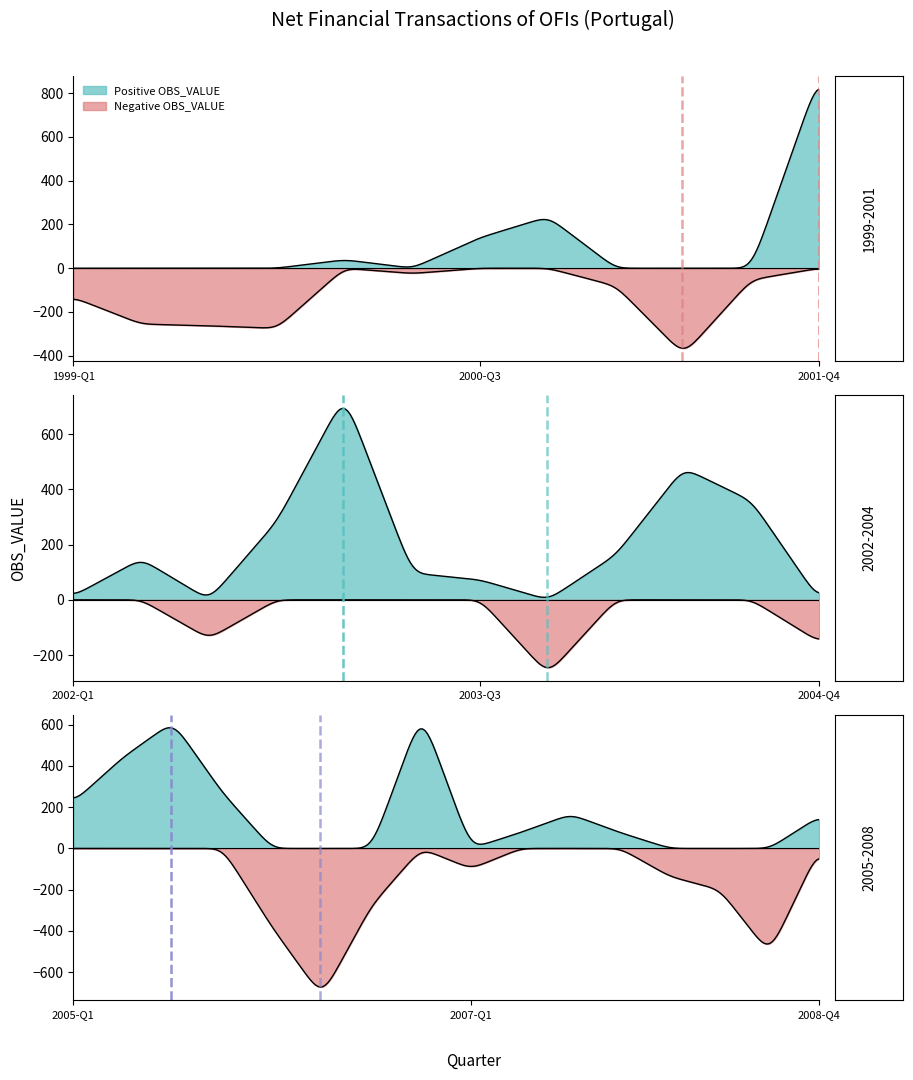

List the labels in order of value, largest first.

2001-Q4, 2003-Q1, 2006-Q4, 2005-Q3, 2004-Q2, 2005-Q2, 2004-Q3, 2002-Q4, 2005-Q4, 2000-Q4, 2005-Q1, 2007-Q3, 2004-Q1, 2008-Q4, 2002-Q2, 2000-Q3, 2003-Q2, 2007-Q2, 2007-Q4, 2003-Q3, 2000-Q1, 2002-Q1, 2000-Q2, 2001-Q3, 2001-Q1, 2007-Q1, 1999-Q1, 2008-Q1, 2002-Q3, 2004-Q4, 2008-Q2, 1999-Q2, 1999-Q3, 2003-Q4, 1999-Q4, 2006-Q3, 2006-Q1, 2001-Q2, 2008-Q3, 2006-Q2